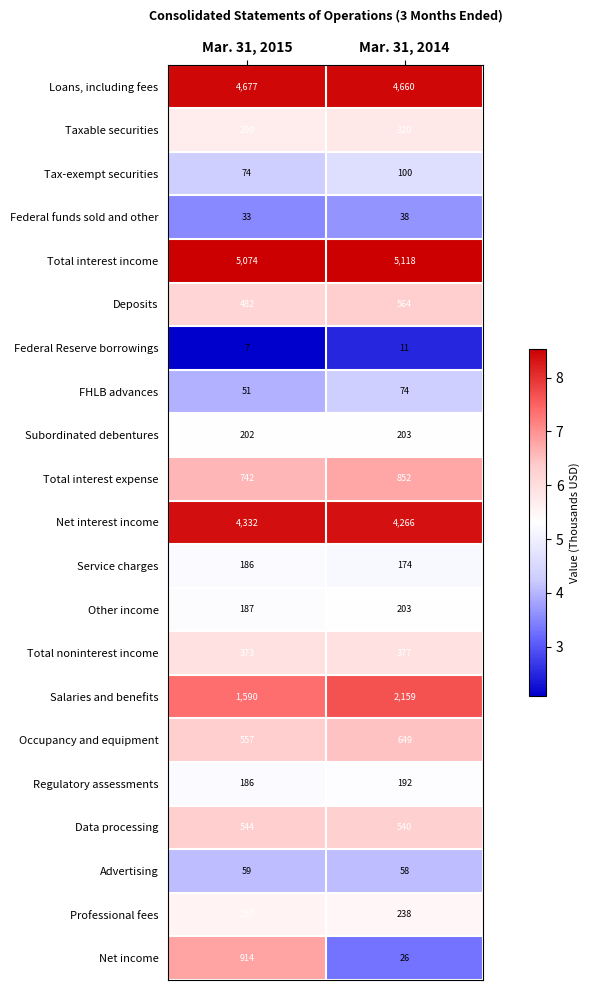

What is the lowest value of the Professional fees series?

238